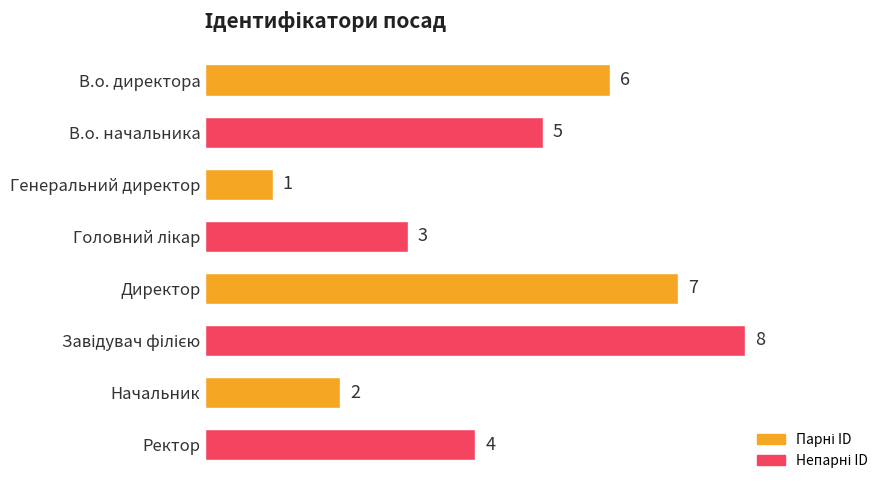

Between Генеральний директор and В.о. начальника, which is larger?

В.о. начальника